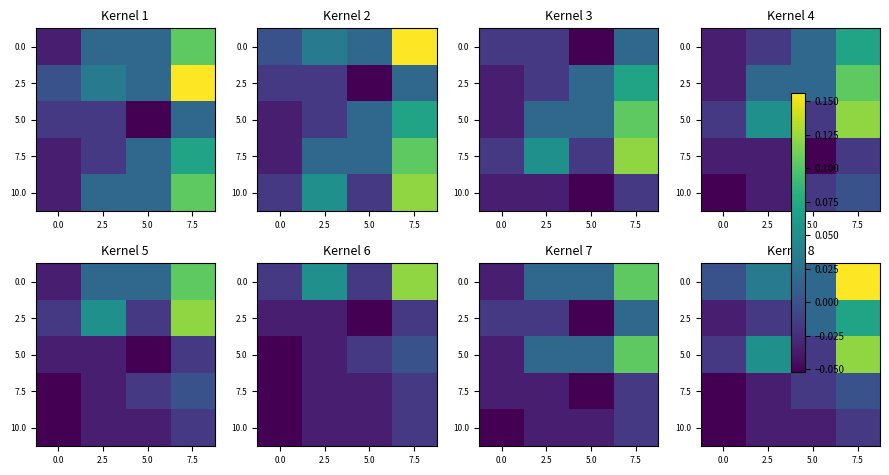

How many data points does each series have?

4